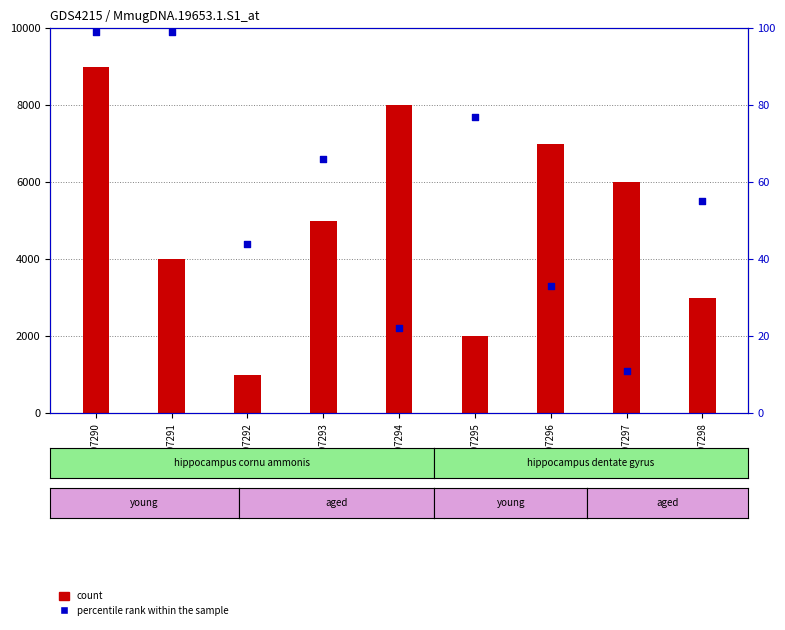

Which series contains the highest Y value?

count